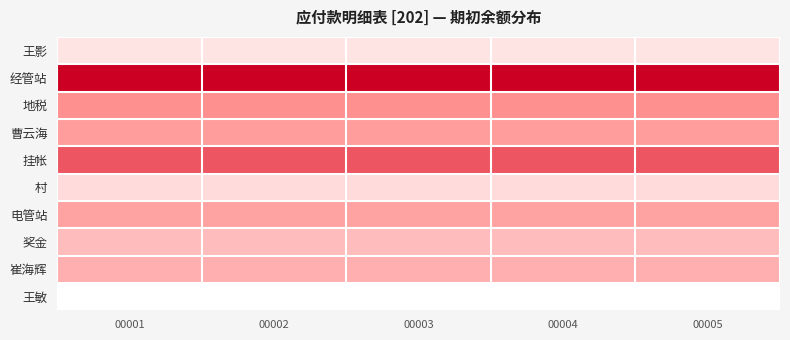

Rank the series at 00002 from highest to lowest value.

经管站, 挂帐, 地税, 曹云海, 电管站, 崔海辉, 奖金, 村, 王影, 王敏